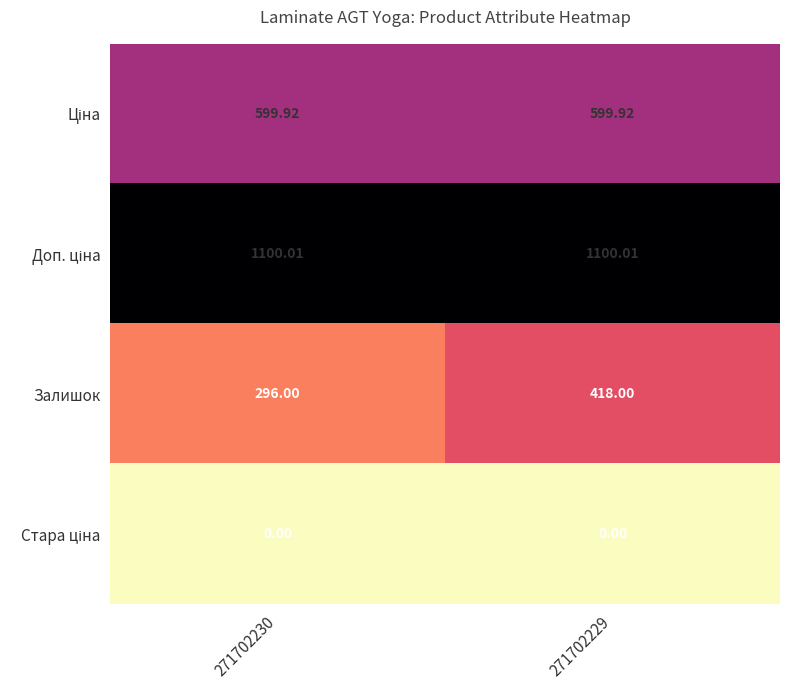

Between 271702230 and 271702229, which series saw the biggest shift?

Залишок